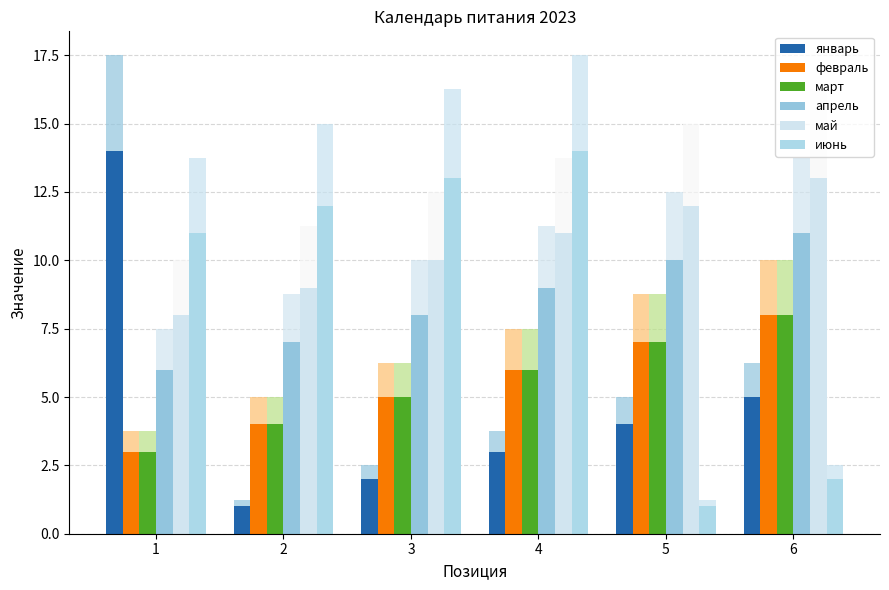

Is the value of март at 6 greater than the value of февраль at 1?

Yes